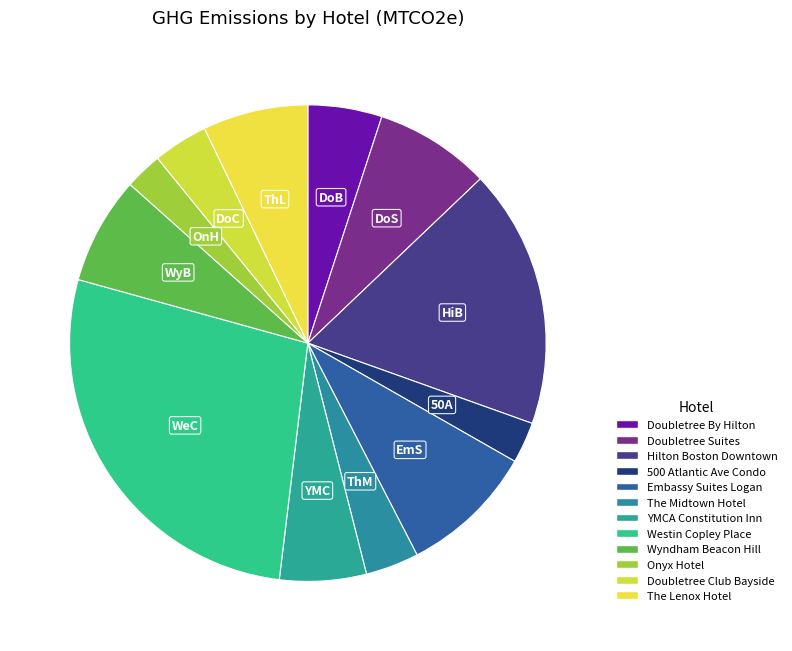

To the nearest percent, what is the average slice percentage?

8%